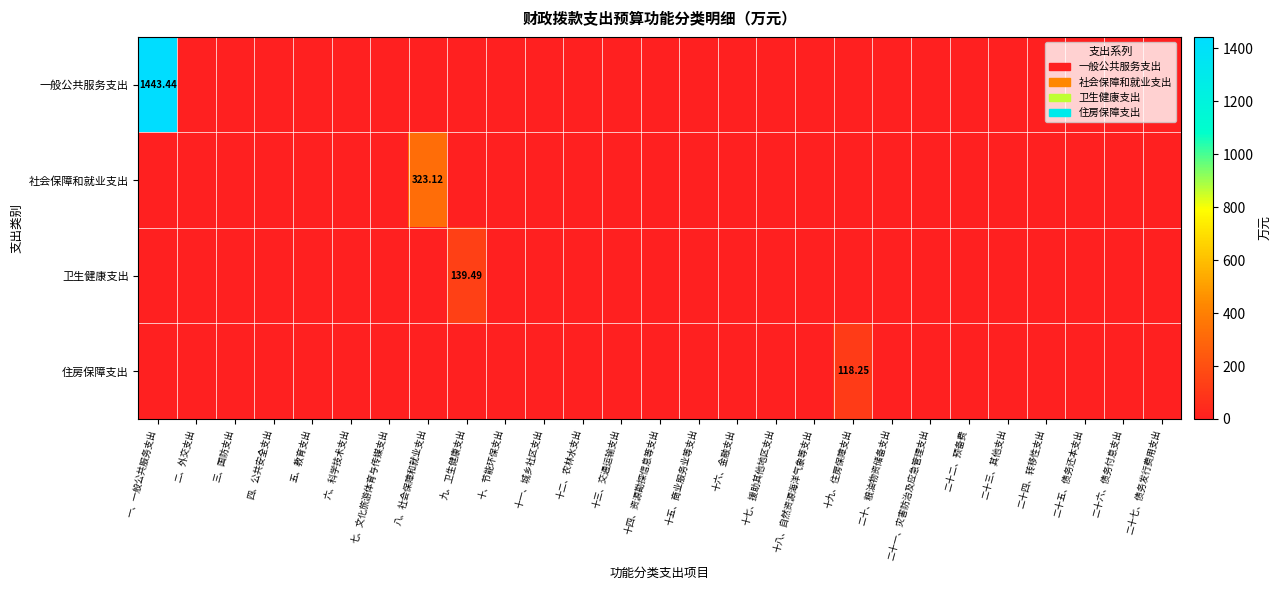

What is the sum of all 社会保障和就业支出 values?

323.1